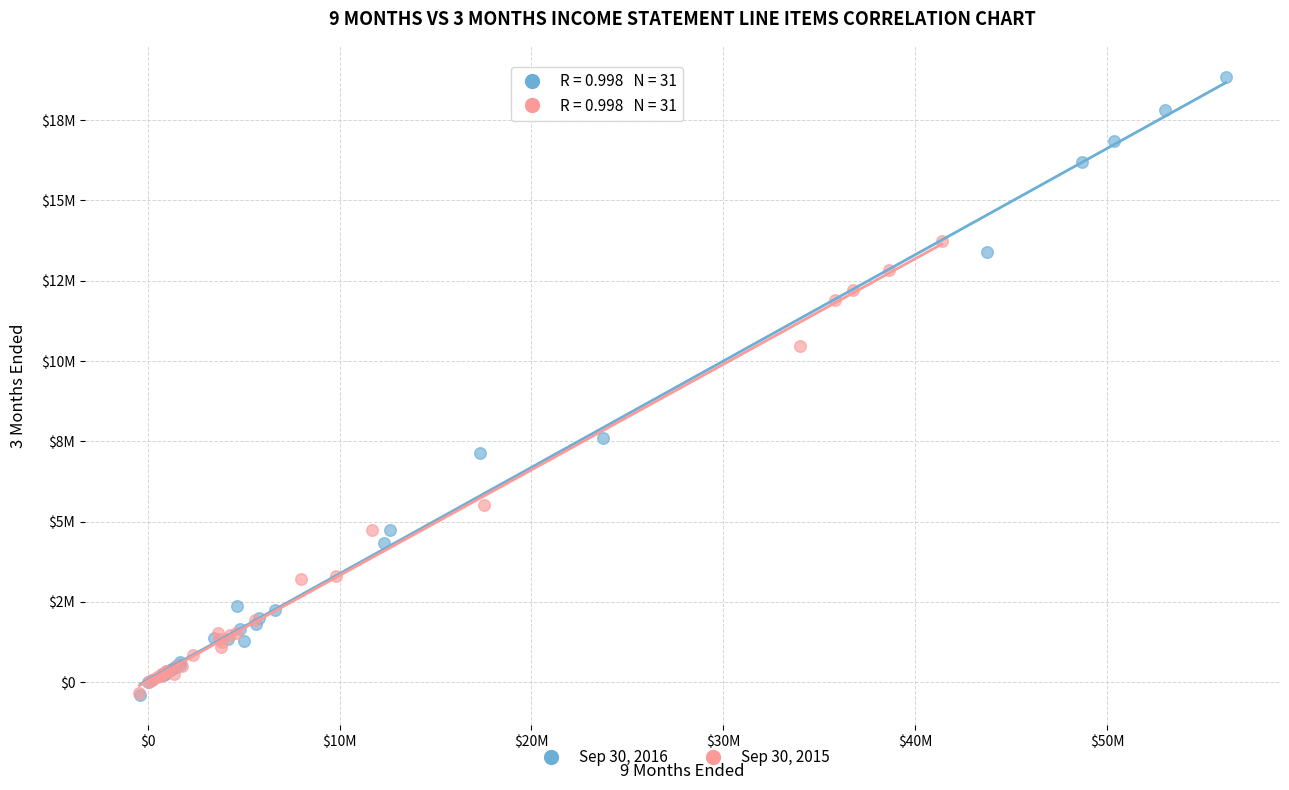

What are all the series names shown in the legend?

Sep 30, 2016, Sep 30, 2015